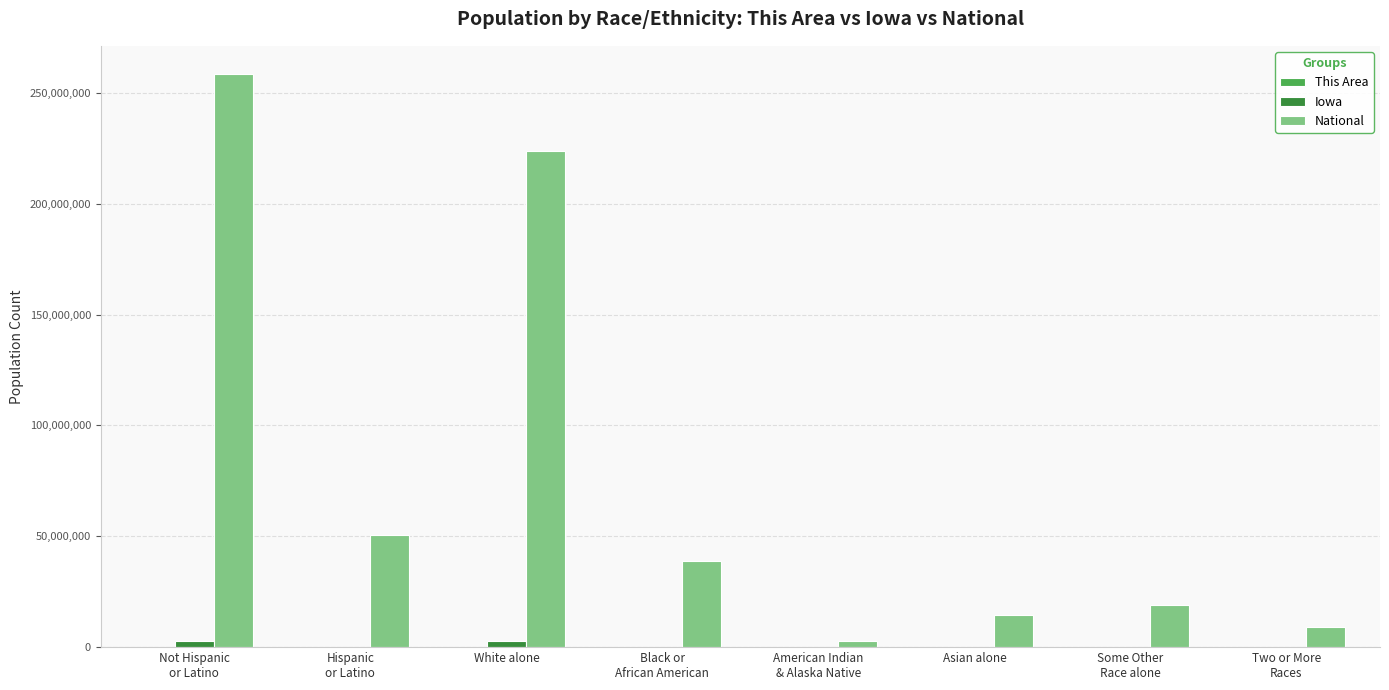

Which series has the largest total across all categories?

National